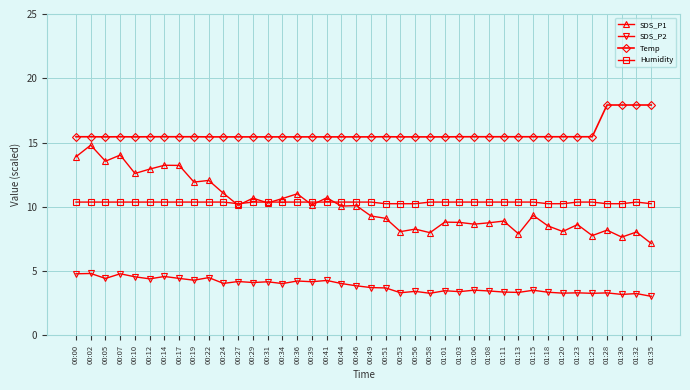

What is the value of the SDS_P2 point at the 20th from the left?

3.9